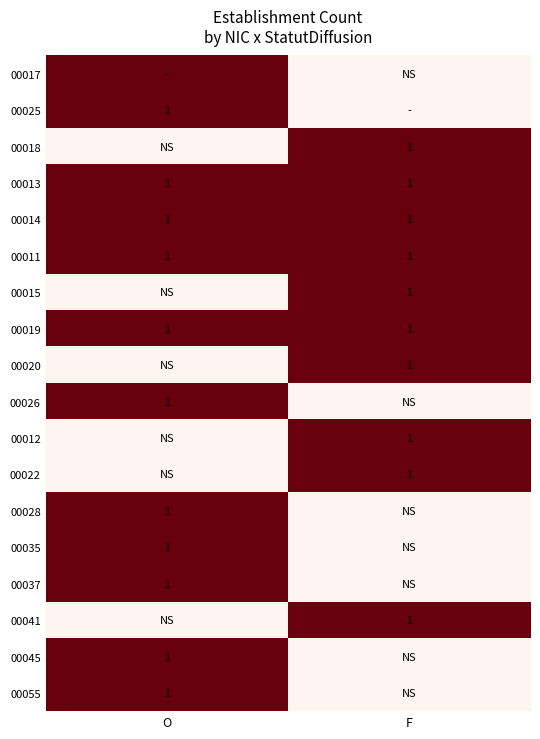

What is the difference between the highest and lowest values at F?

1.0